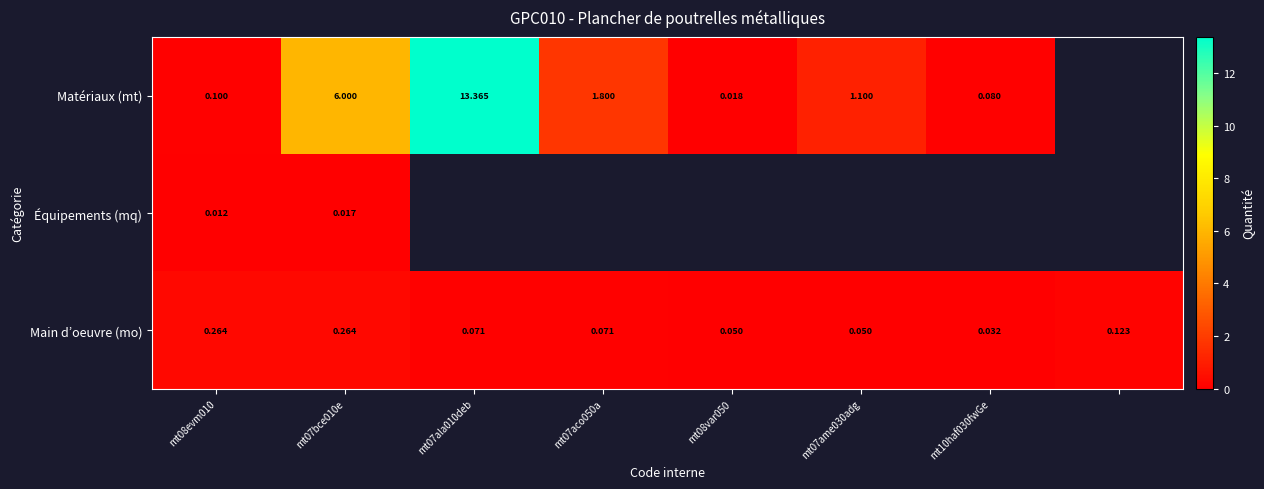

Is the value of Main d’oeuvre (mo) at mt08var050 greater than the value of Matériaux (mt) at mt08var050?

Yes